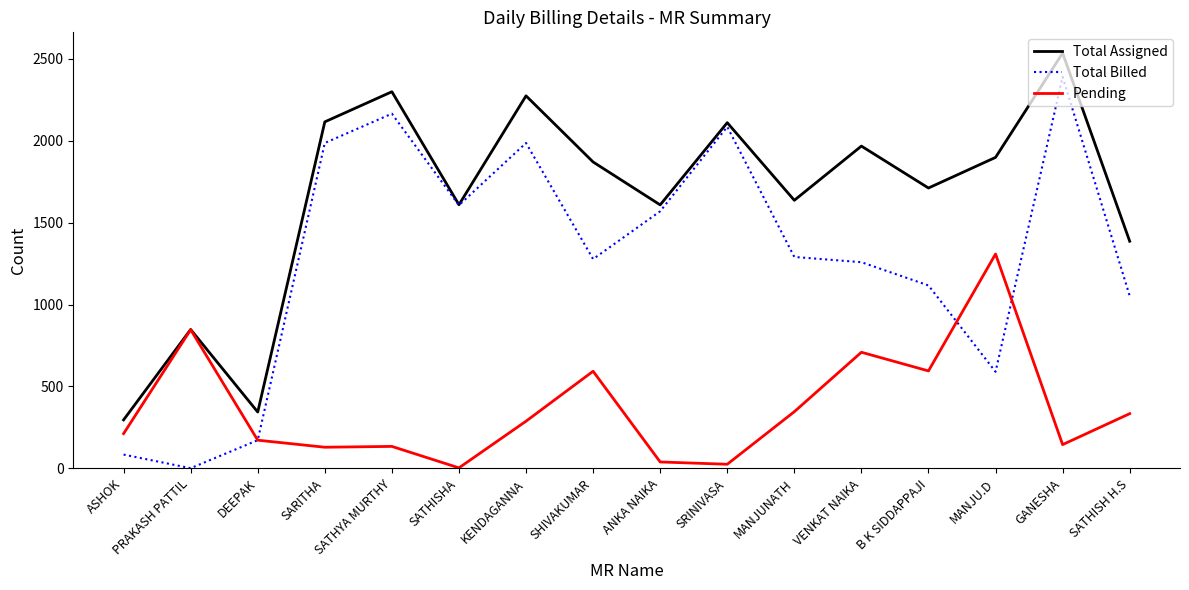

How many categories are shown in the chart?

16